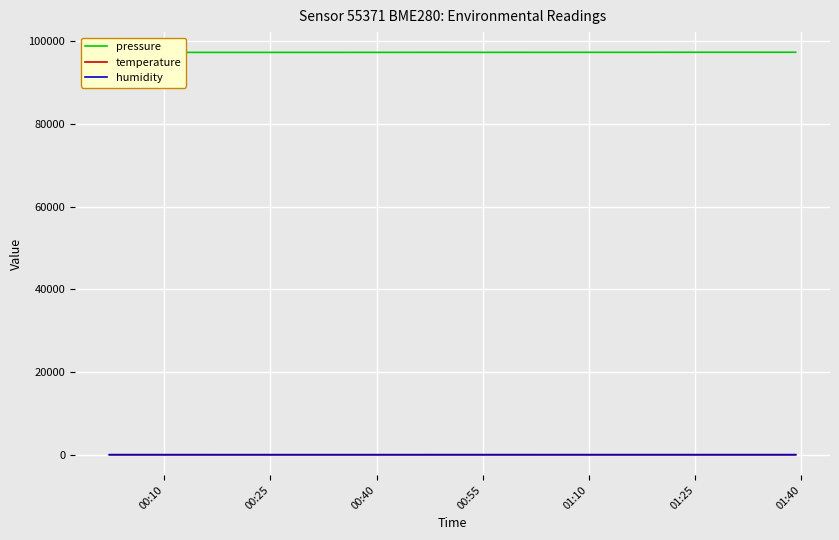

True or false: temperature and pressure cross at least once.

False